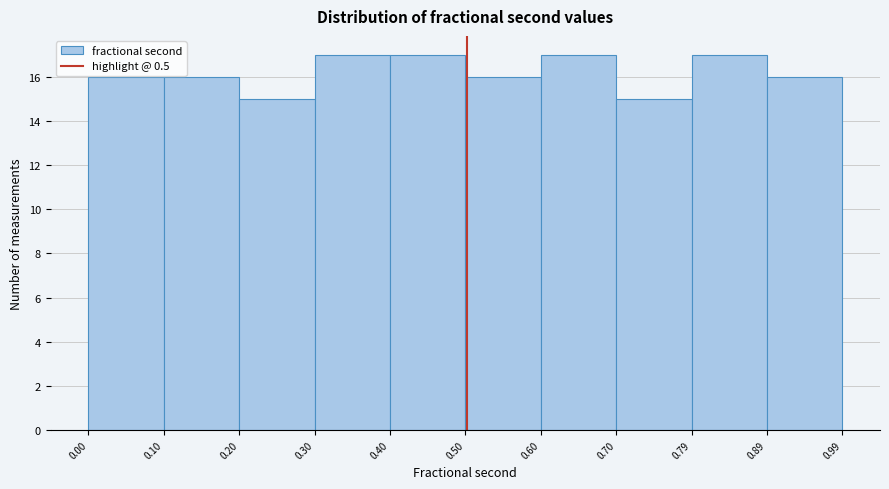

Reading left to right, transcribe this chart: for each bar, give the range it covers on the x-axis and its height. The values are not printed on the chart, so give them approximately, as read against the axis.

0.00 to 0.10: 16
0.10 to 0.20: 16
0.20 to 0.30: 15
0.30 to 0.40: 17
0.40 to 0.50: 17
0.50 to 0.60: 16
0.60 to 0.70: 17
0.70 to 0.79: 15
0.79 to 0.89: 17
0.89 to 0.99: 16